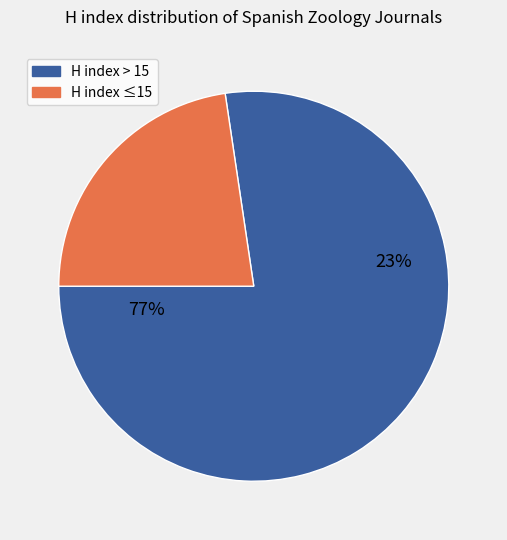

Does Ardeola represent more than half of the total?

No